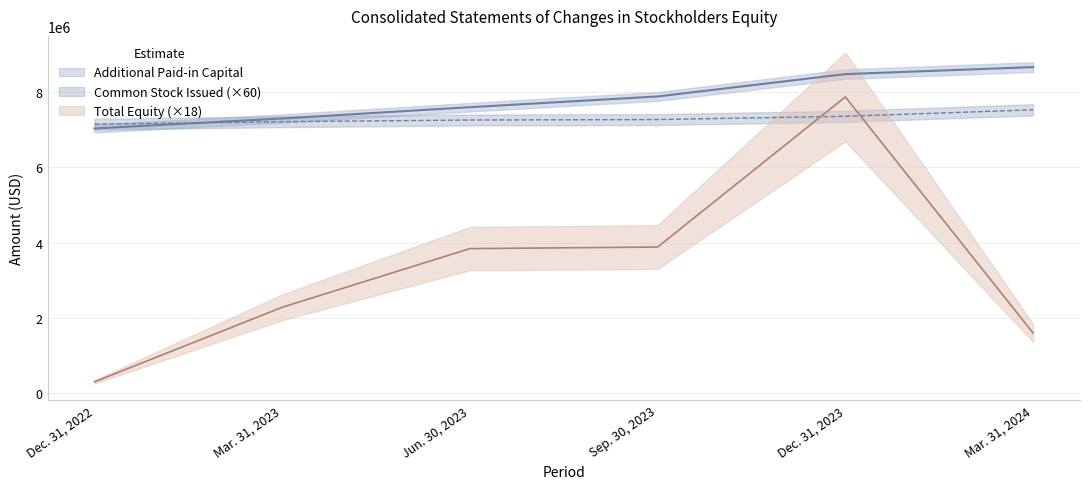

Which series has the largest total across all categories?

Additional Paid-in Capital